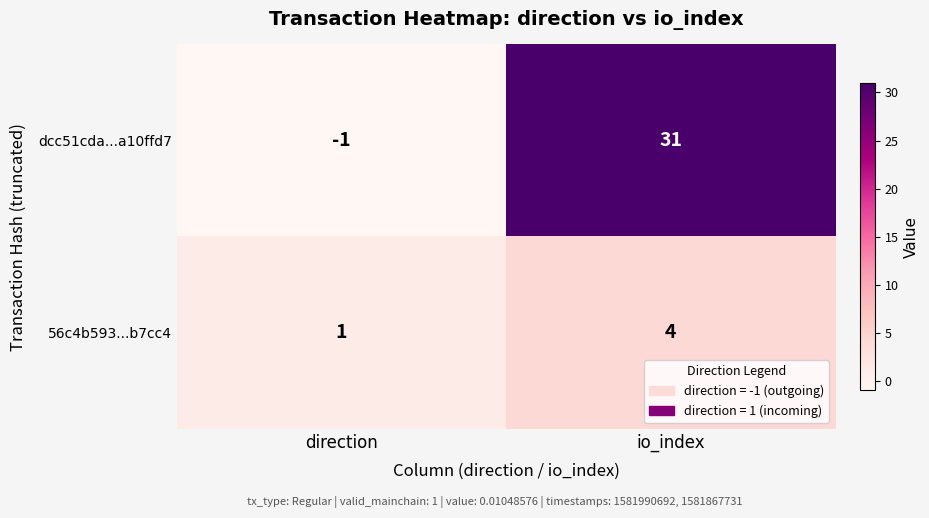

Rank the categories by 56c4b593...b7cc4 value from highest to lowest.

io_index, direction